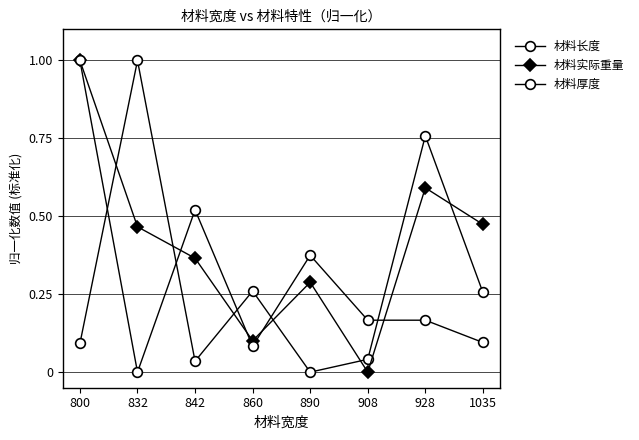

Reading left to right, what are all the values shown in this chart?

材料长度: 0.1	1.0	0.0	0.3	0.0	0.0	0.8	0.3
材料实际重量: 1.0	0.5	0.4	0.1	0.3	0.0	0.6	0.5
材料厚度: 1.0	0.0	0.5	0.1	0.4	0.2	0.2	0.1